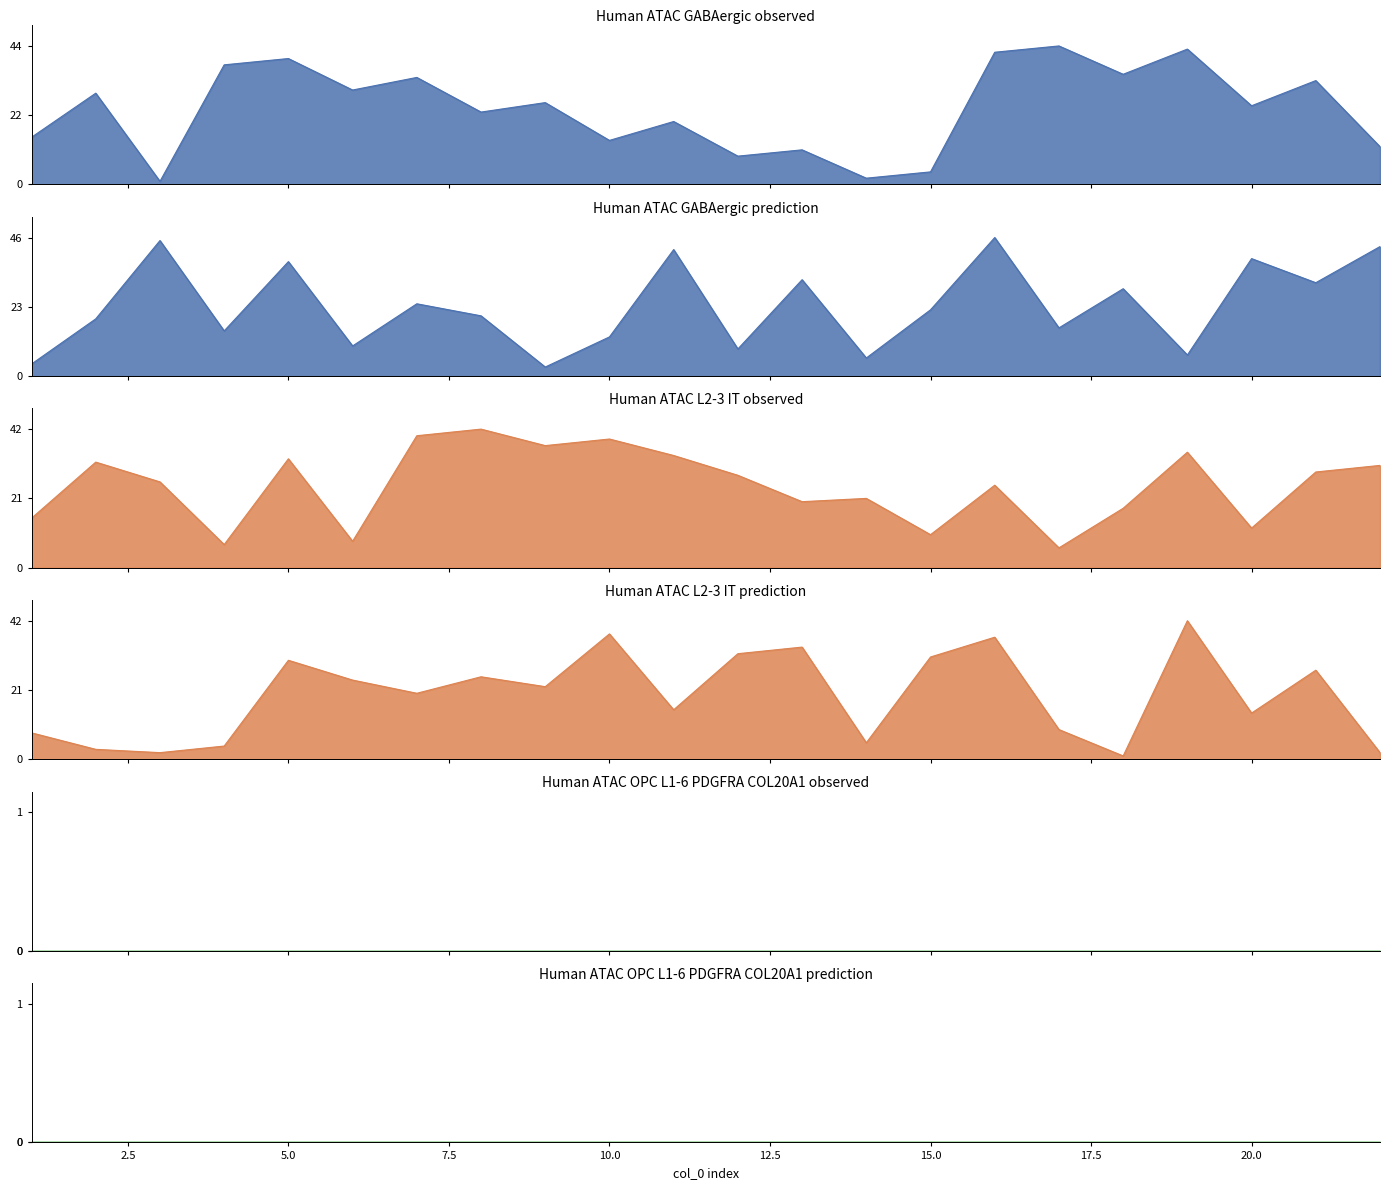

True or false: B_col19 and A_col15 intersect in this chart.

True